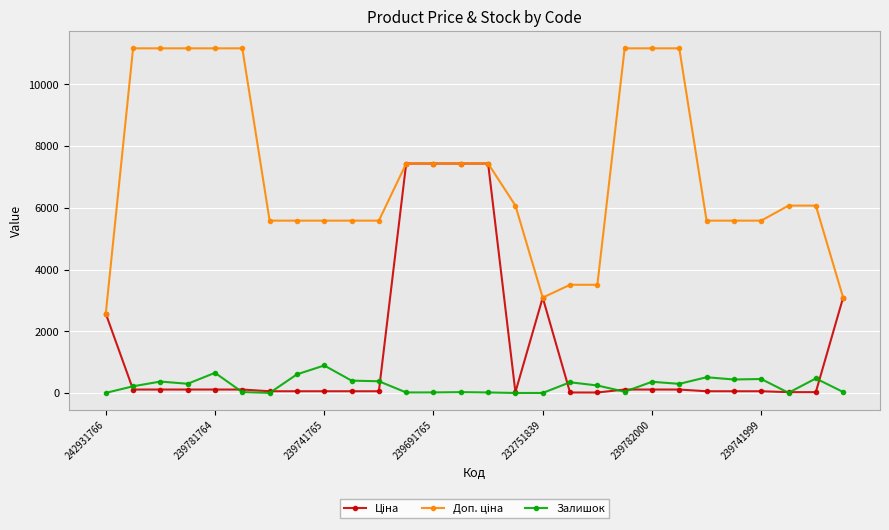

At how many categories does at least one series exceed 9671?

8